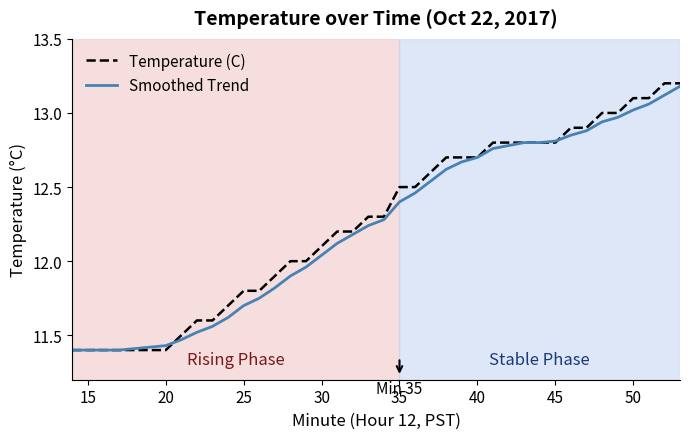

What is the difference between the maximum and minimum values in the Temperature (C) series?

1.8